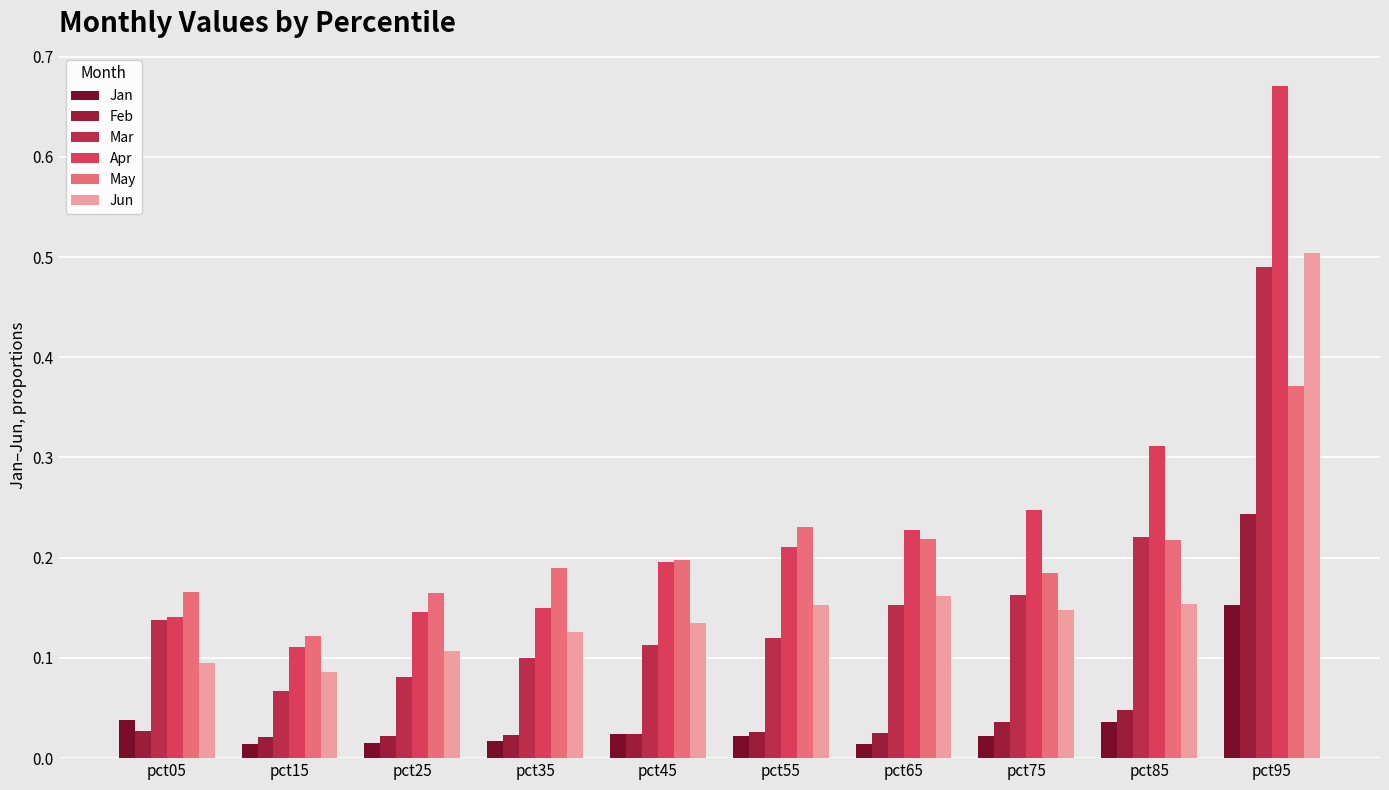

List the labels in order of Apr value, largest first.

pct95, pct85, pct75, pct65, pct55, pct45, pct35, pct25, pct05, pct15